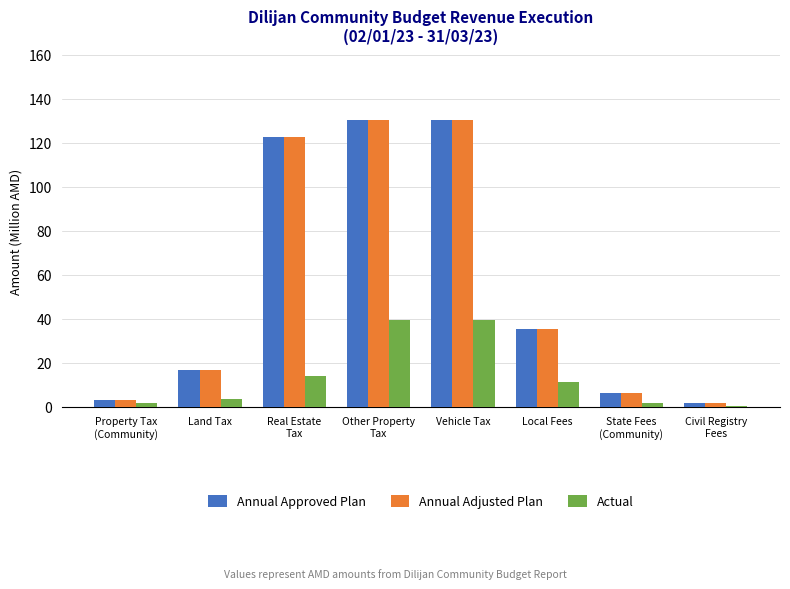

At which label is Actual closest to 19?

Real Estate
Tax